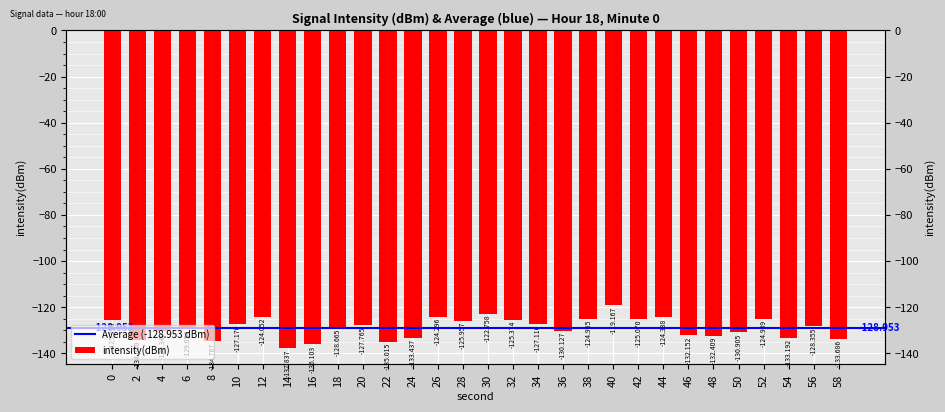

What is the smallest value displayed?

-137.8